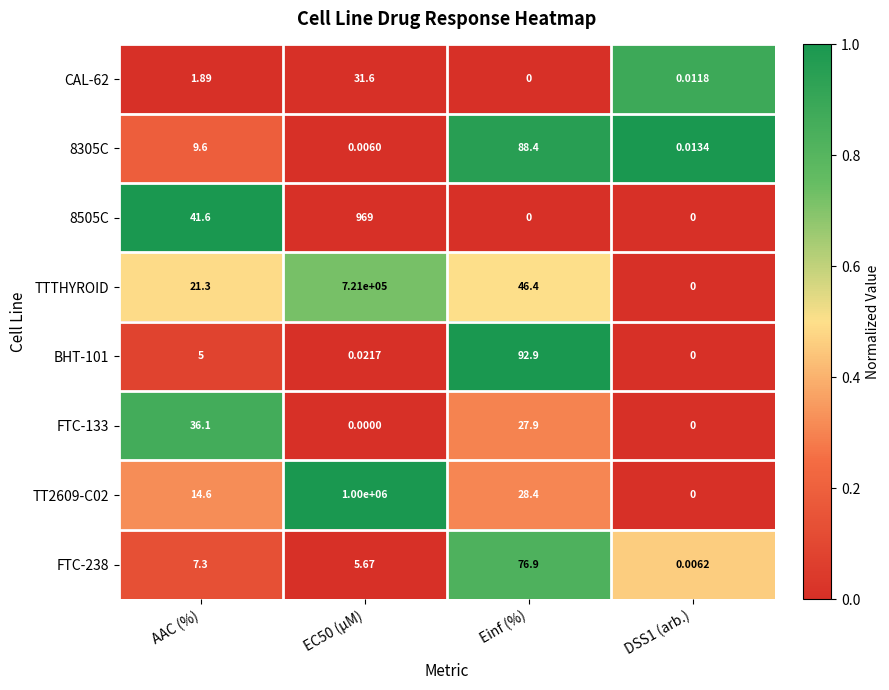

Is the value of FTC-133 at AAC (%) greater than the value of TTTHYROID at EC50 (µM)?

No